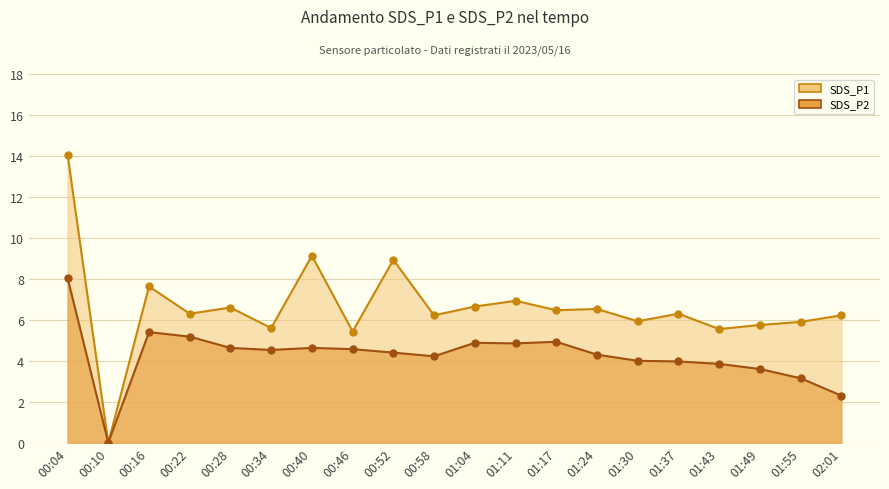

What is the total value across all series at 00:22?

11.5